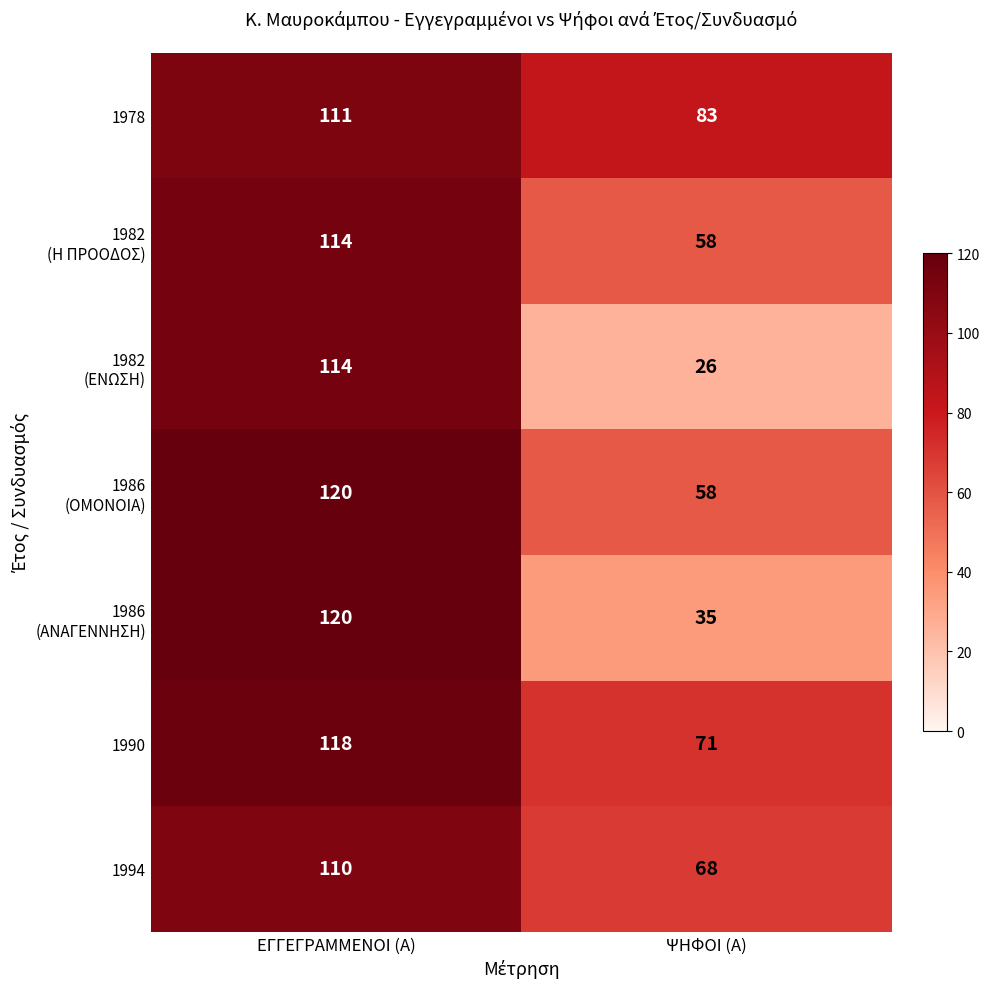

What is the spread (max minus min) of values at ΨΗΦΟΙ (Α)?

57